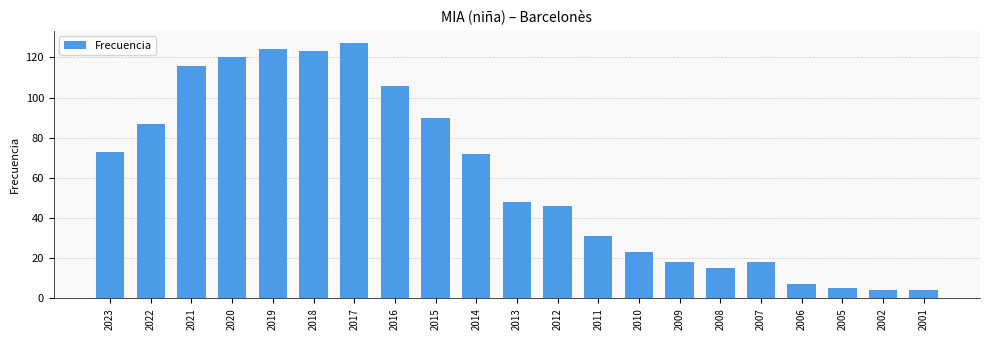

The chart shows a value of 124 at 2019. True or false?

True